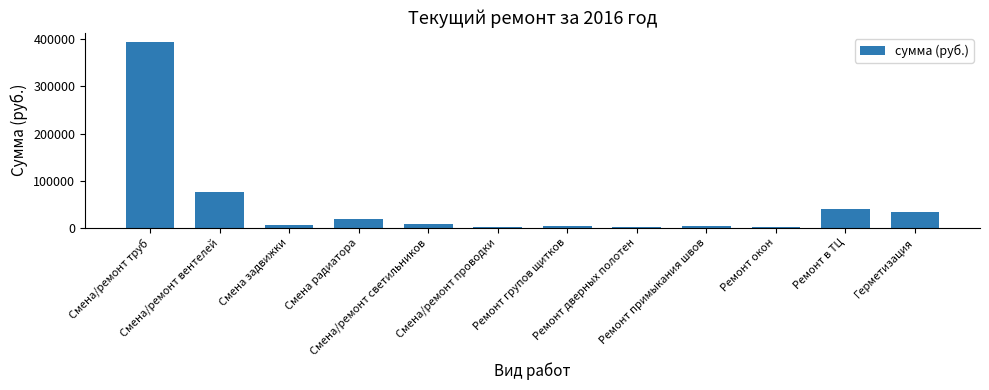

What position from the right is Смена/ремонт проводки?

7